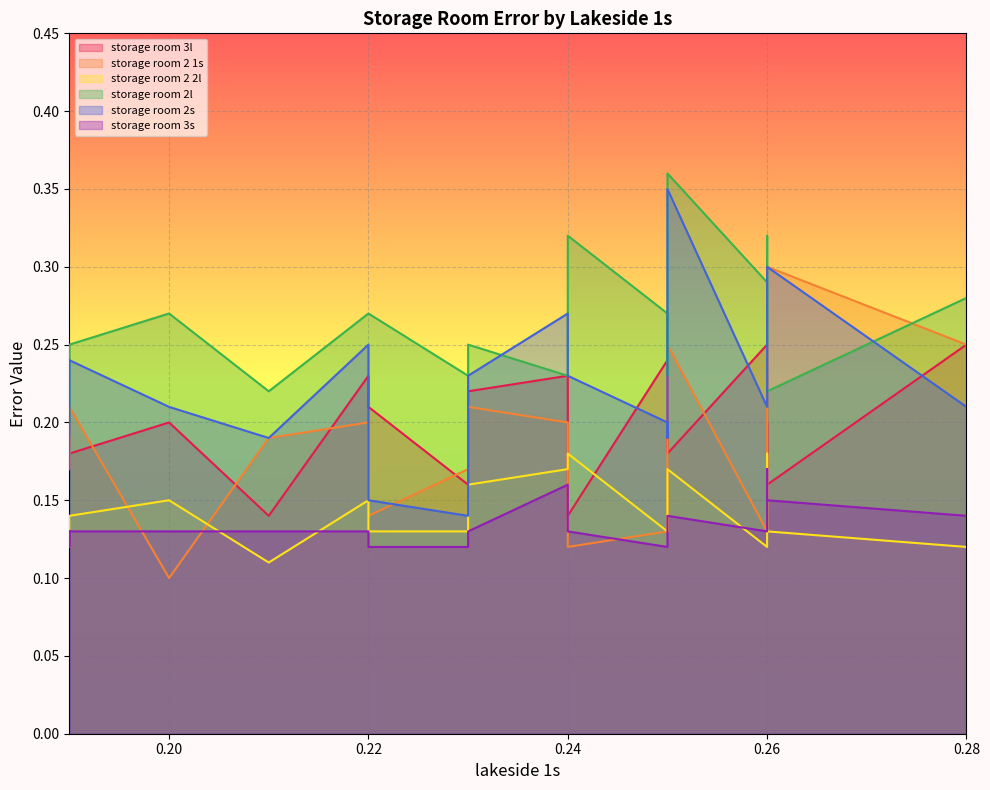

True or false: storage room 2 1s has more than 0 interior local peaks.

True